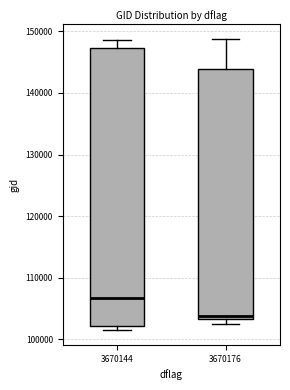

Comparing the boxes themselves (not the whiskers), which one is the tallest?

3670144